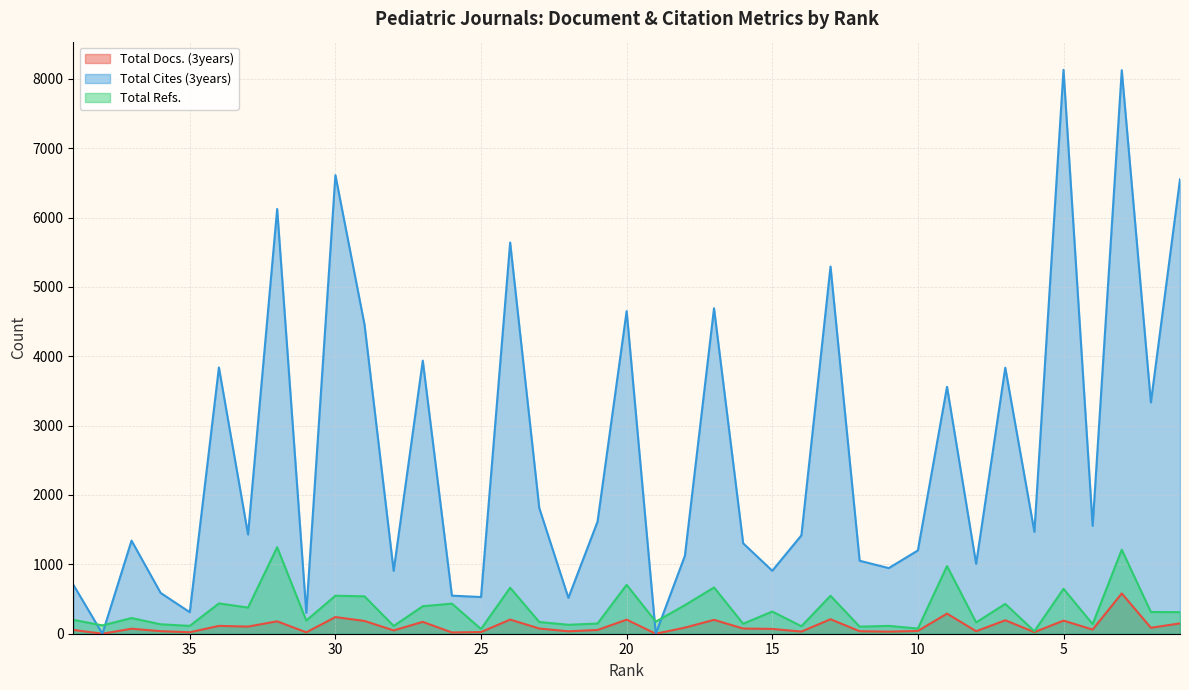

What is the value of the Total Docs. (3years) point at the 30th from the left?

40